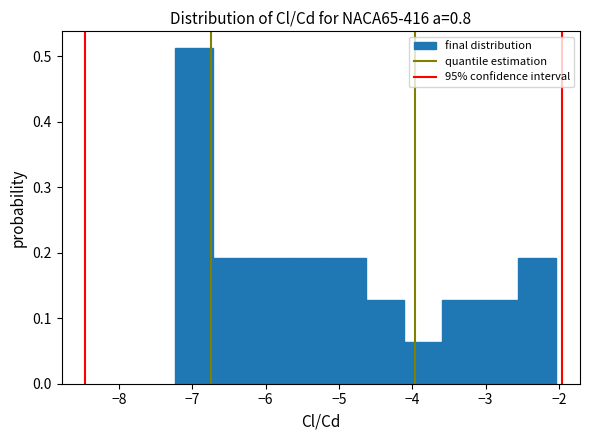

Reading left to right, list every bar in this chart as the range it spans on the x-axis followed by its height. Neither the bar edges nor the heights are printed on the chart, so give them approximately, as read against the axes.

-7.2 to -6.7: 0.51
-6.7 to -6.2: 0.19
-6.2 to -5.7: 0.19
-5.7 to -5.2: 0.19
-5.2 to -4.6: 0.19
-4.6 to -4.1: 0.13
-4.1 to -3.6: 0.06
-3.6 to -3.1: 0.13
-3.1 to -2.6: 0.13
-2.6 to -2.0: 0.19